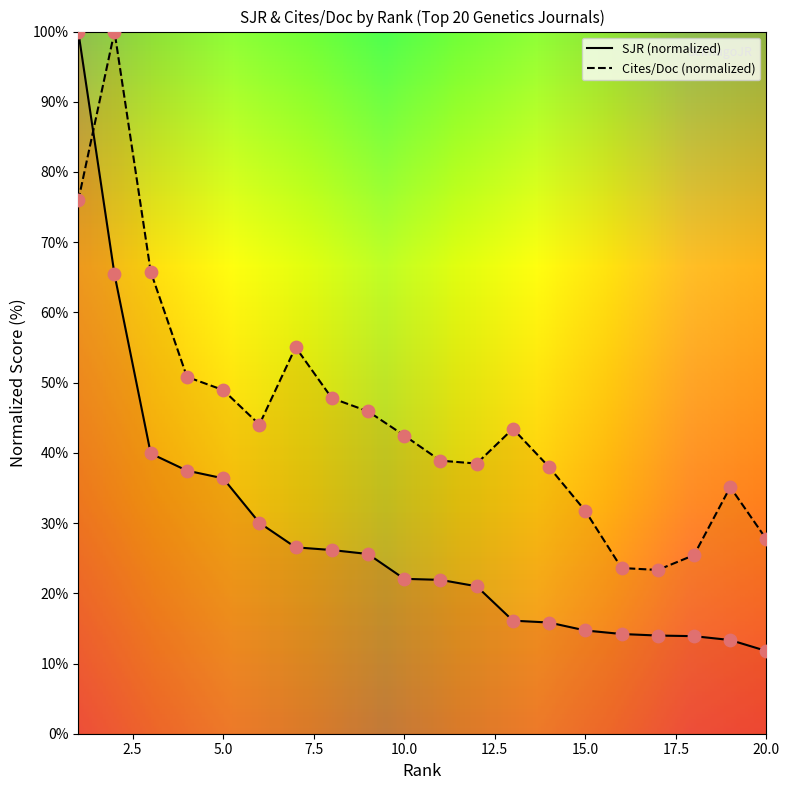

Which series contains the highest Y value?

SJR